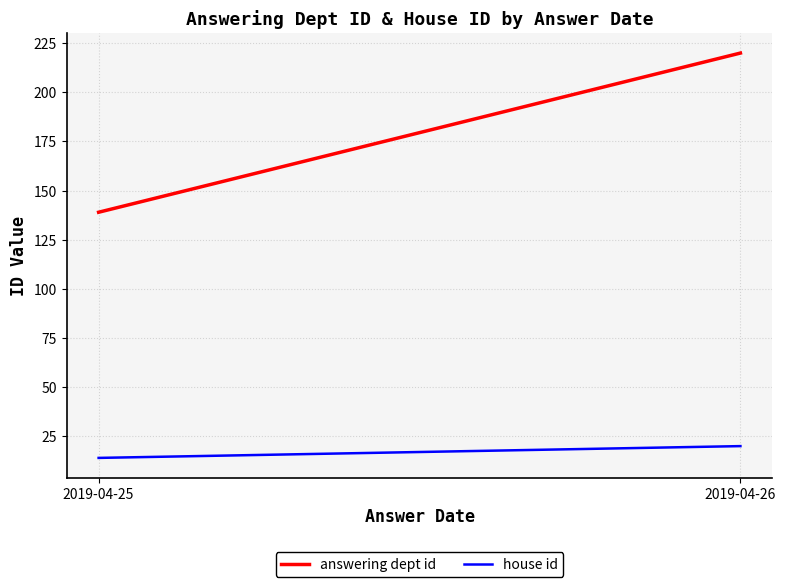

List the labels in order of house id value, largest first.

2019-04-26, 2019-04-25